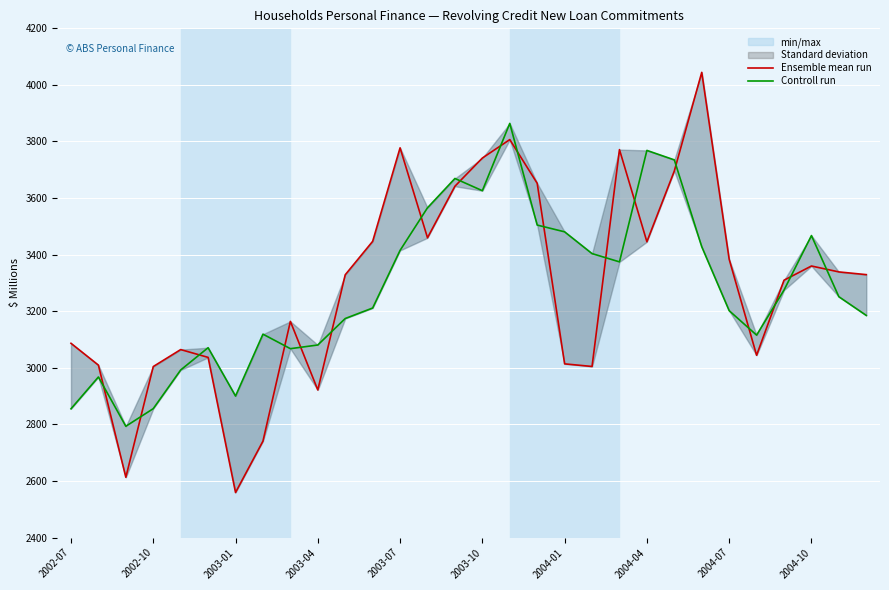

After their last crossing, which series has the higher values: Controll run or Ensemble mean run?

Ensemble mean run